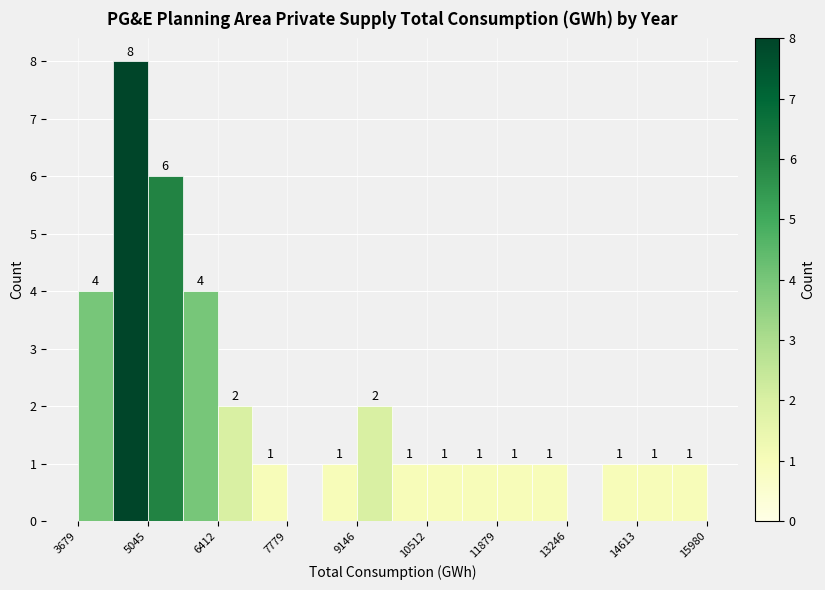

Around what value on the x-axis is the tallest bar? Give the approximate position of its centre, as read against the axis.

4800